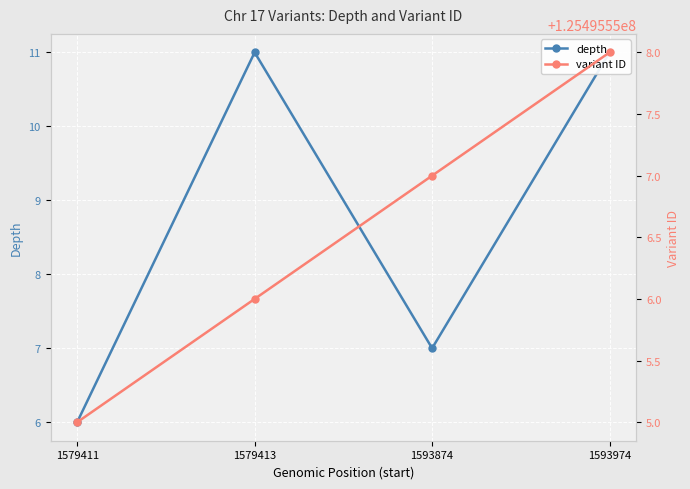

Which category has the lowest value in the depth series?

1579411